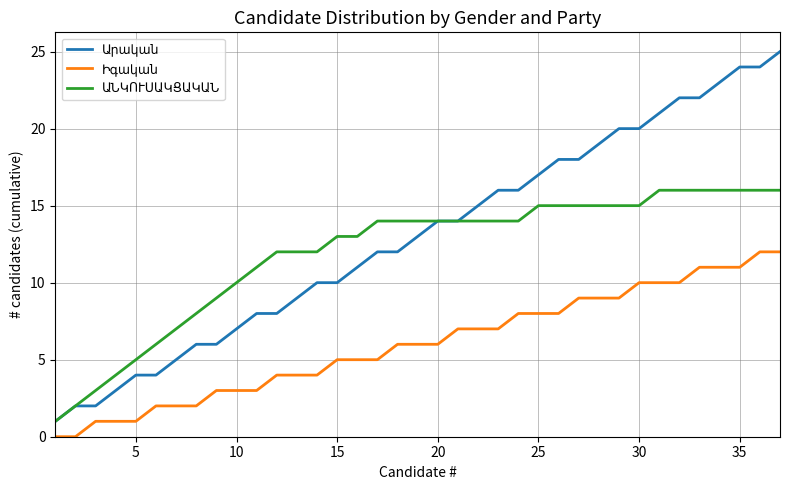

What is the maximum value shown in the chart?

25